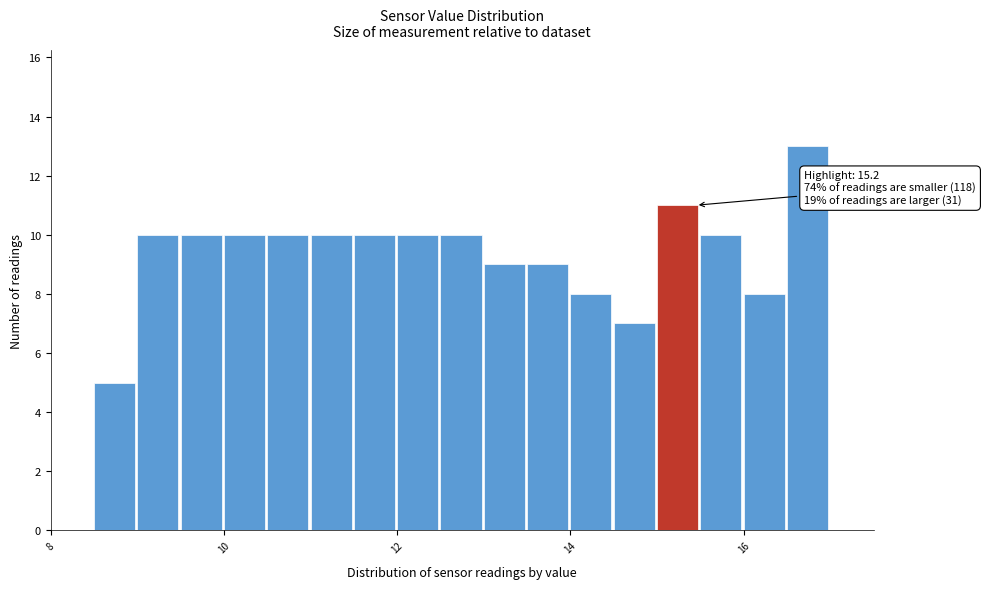

Around what value on the x-axis is the tallest bar? Give the approximate position of its centre, as read against the axis.

16.8